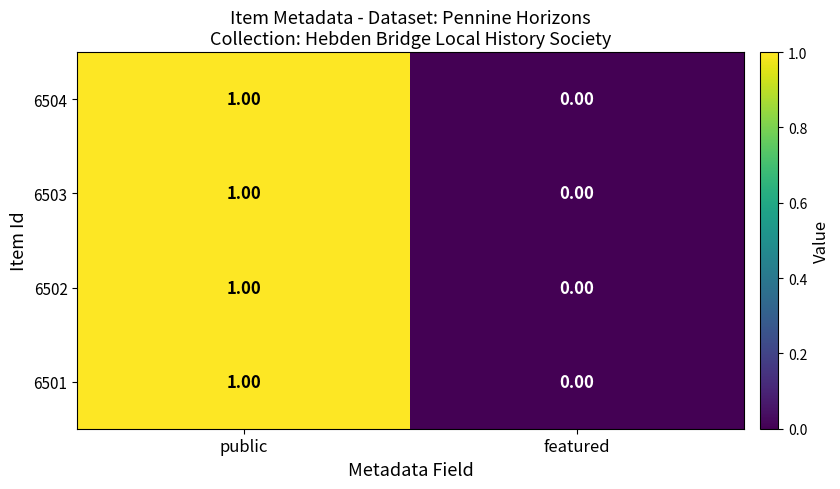

How many data points does each series have?

2